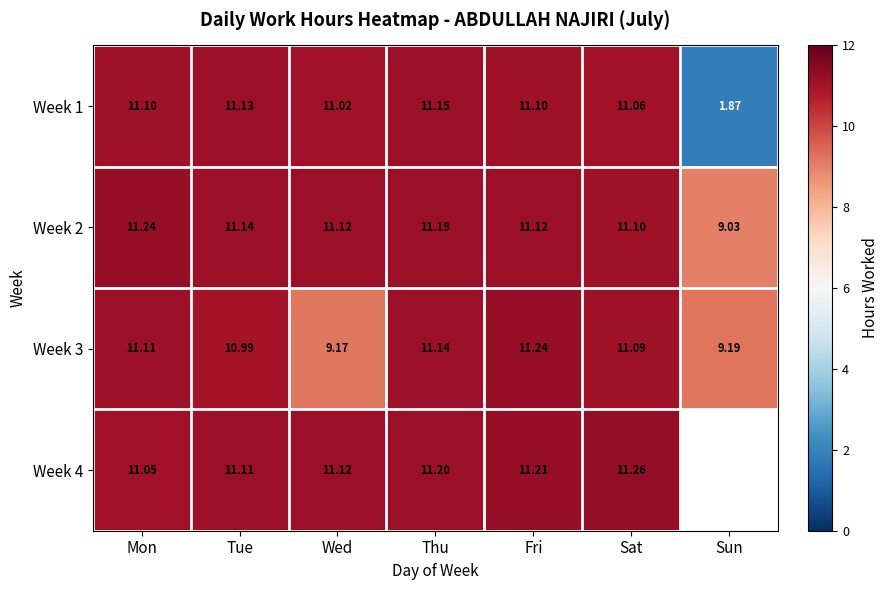

How many data points in Week 1 are above 11?

6